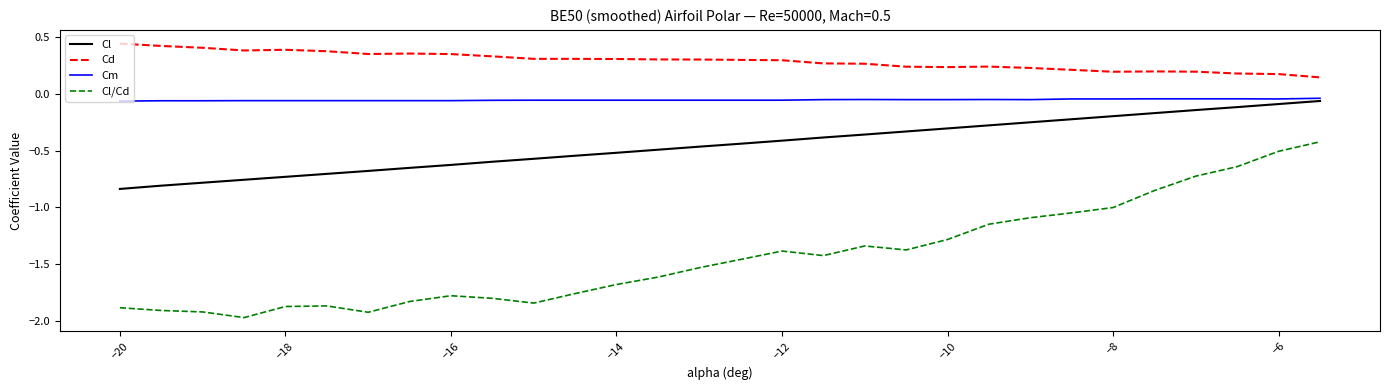

What is the sum of all Cl values?

-13.5